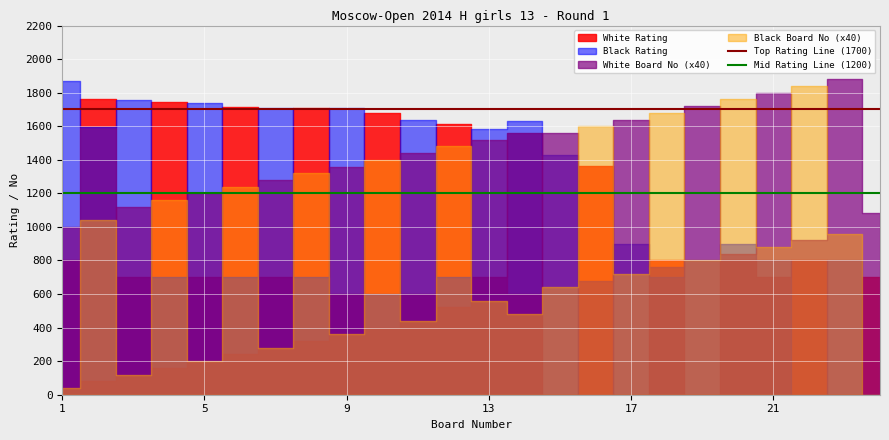

The value of Mid Rating Line (1200) at 11 is 1200. True or false?

True